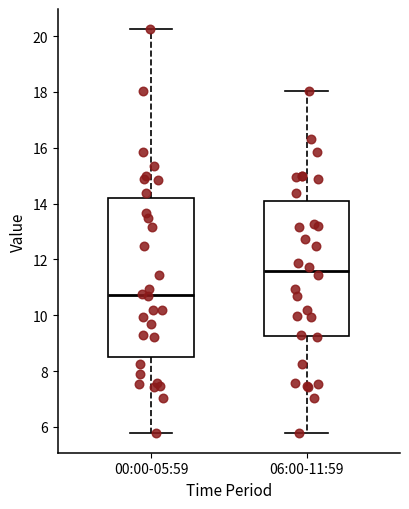

Where does the median line of the box for 00:00-05:59 sit on the y-axis? The values are not printed on the chart, so give them approximately, as read against the axis.

10.8